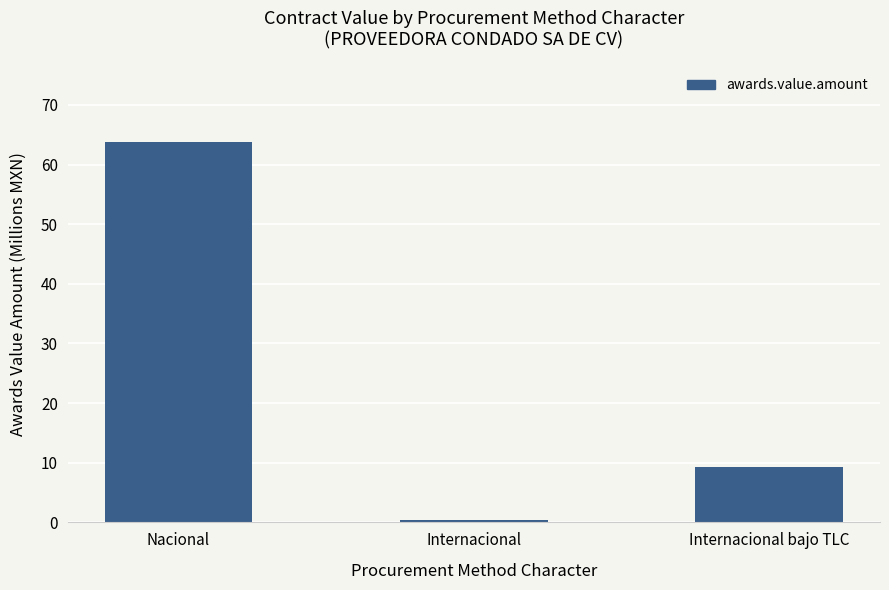

What is the label of the 2nd bar from the left?

Internacional